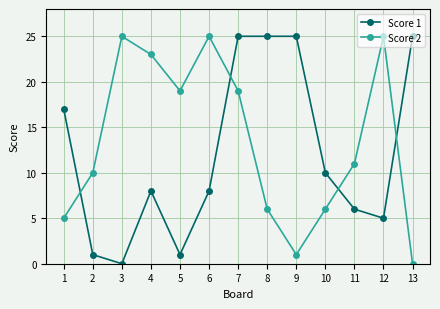

How many intersections are there between Score 1 and Score 2?

4